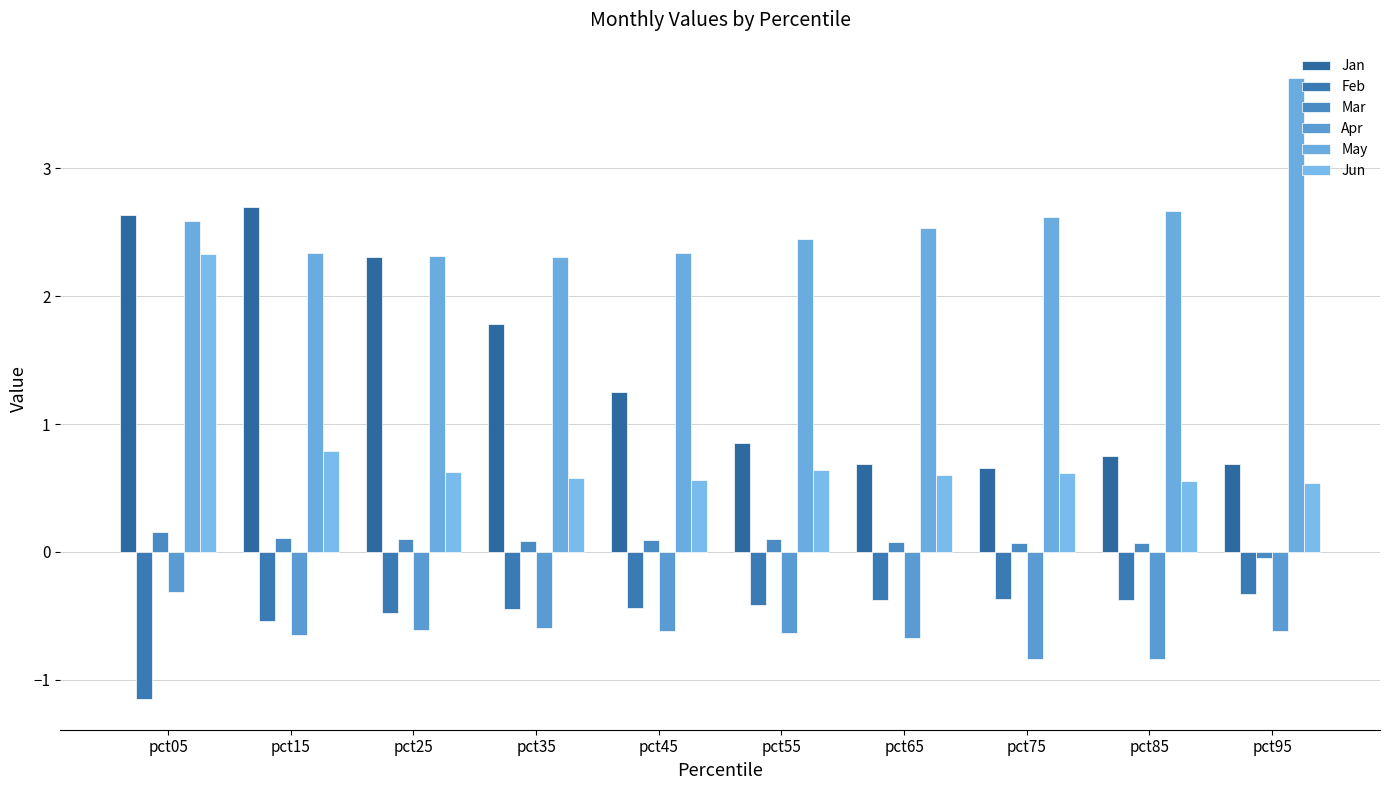

Where is Jan nearest to the value 1?

pct55